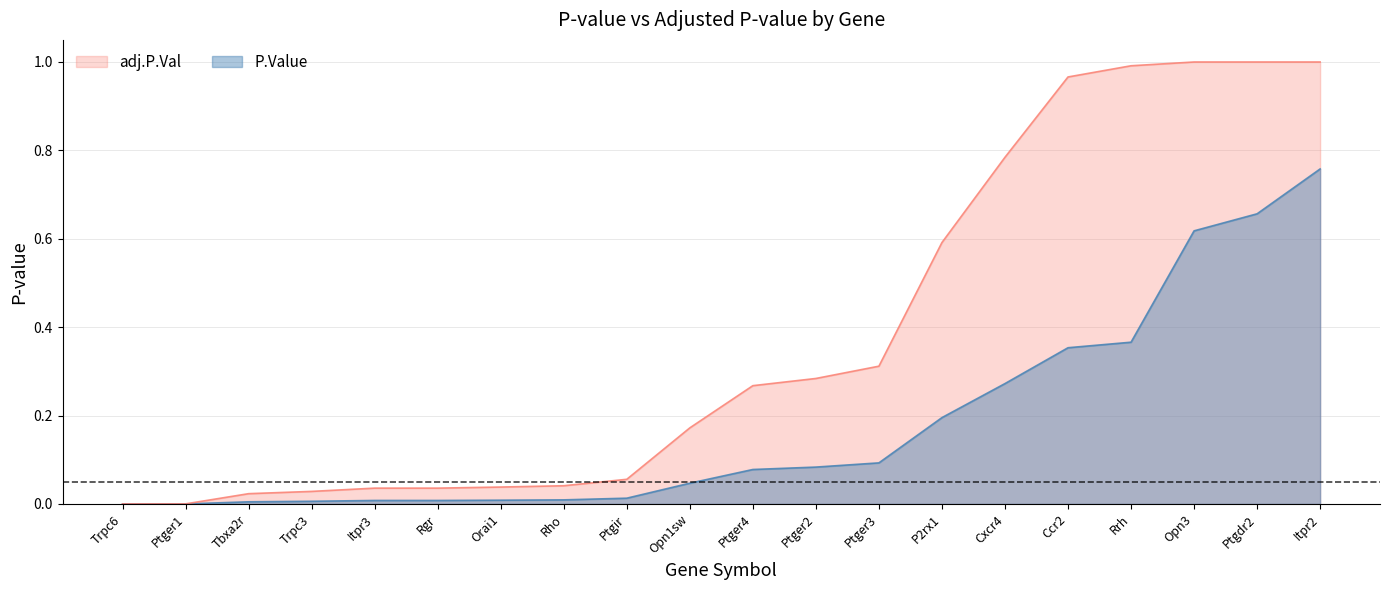

What are all the series names shown in the legend?

adj.P.Val, P.Value